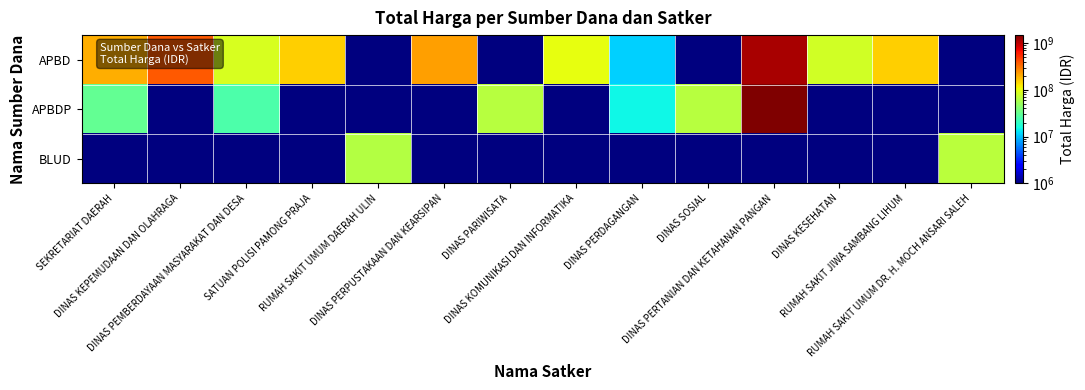

Between SATUAN POLISI PAMONG PRAJA and RUMAH SAKIT JIWA SAMBANG LIHUM, which is larger?

SATUAN POLISI PAMONG PRAJA